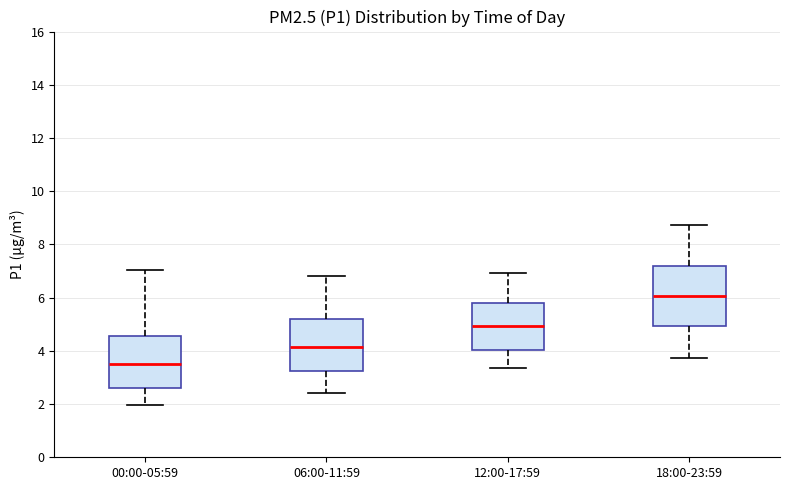

Reading left to right, read every box against the y-axis: the position of its median line, the range the box covers, and the ends of its whiskers. The values are not printed on the chart, so give them approximately, as read against the axis.

00:00-05:59: median 3.6, box 2.6 to 4.6, whiskers 2.0 to 7.0
06:00-11:59: median 4.2, box 3.2 to 5.2, whiskers 2.4 to 6.8
12:00-17:59: median 5.0, box 4.0 to 5.8, whiskers 3.4 to 7.0
18:00-23:59: median 6.0, box 5.0 to 7.2, whiskers 3.8 to 8.8